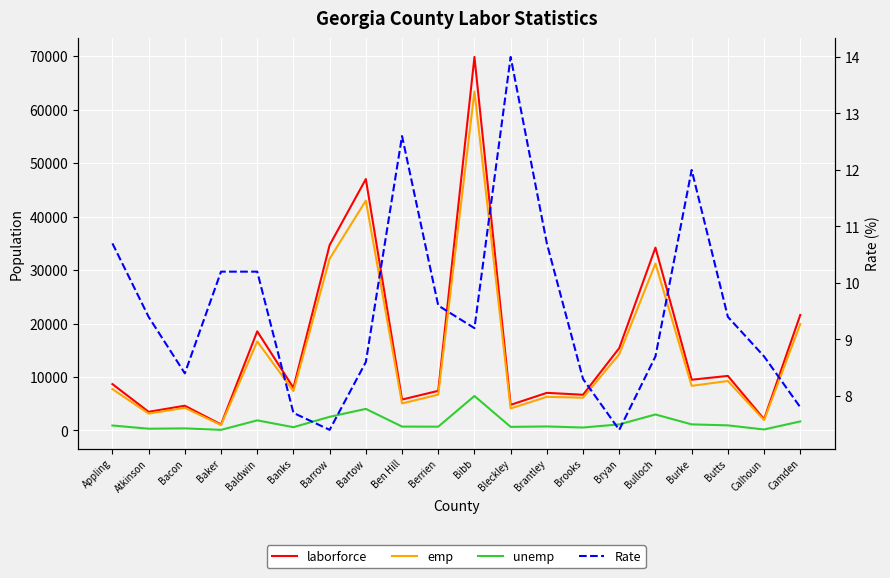

Which series changed the most between Appling and Burke?

laborforce